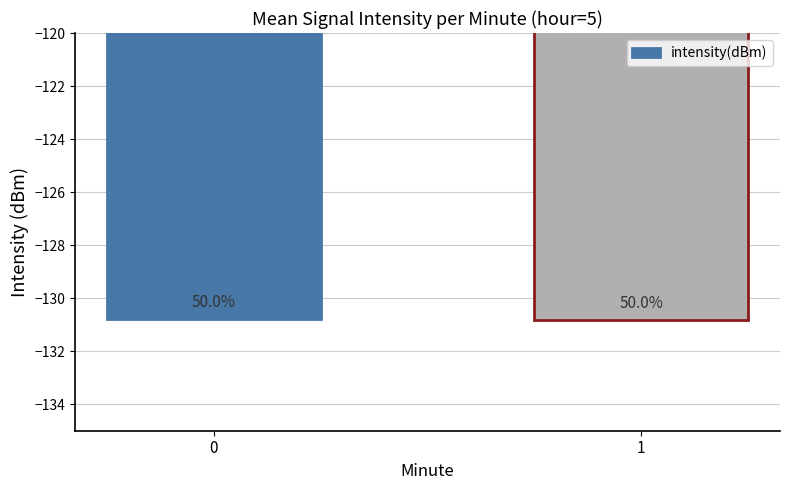

How many bars are there in total?

2